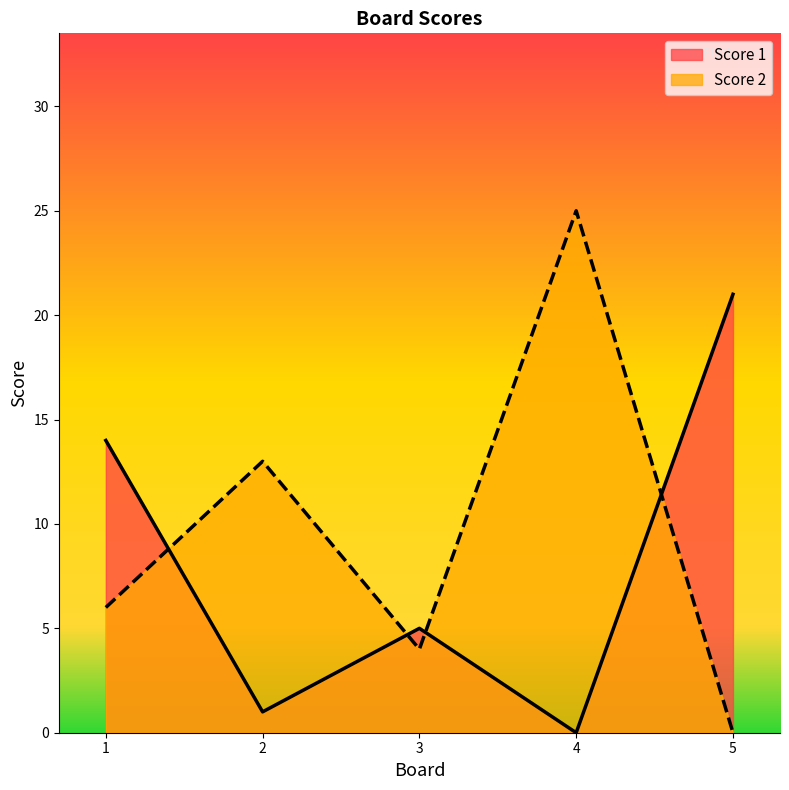

Rank the series by their average value, from lowest to highest.

Score 1, Score 2